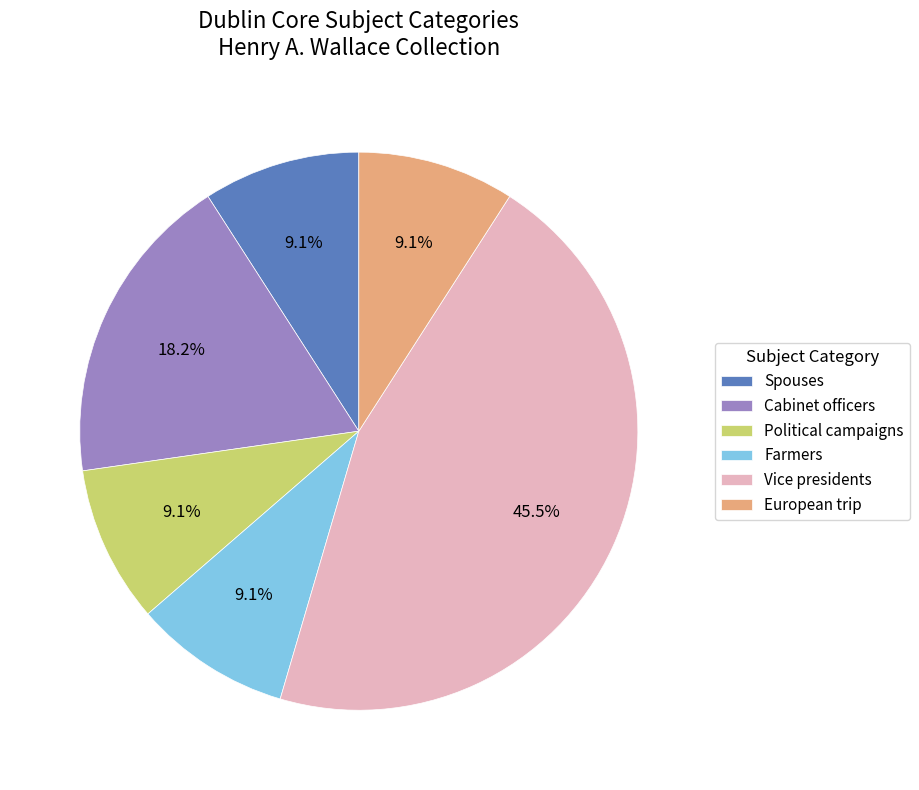

Does Farmers account for over 50% of the chart?

No